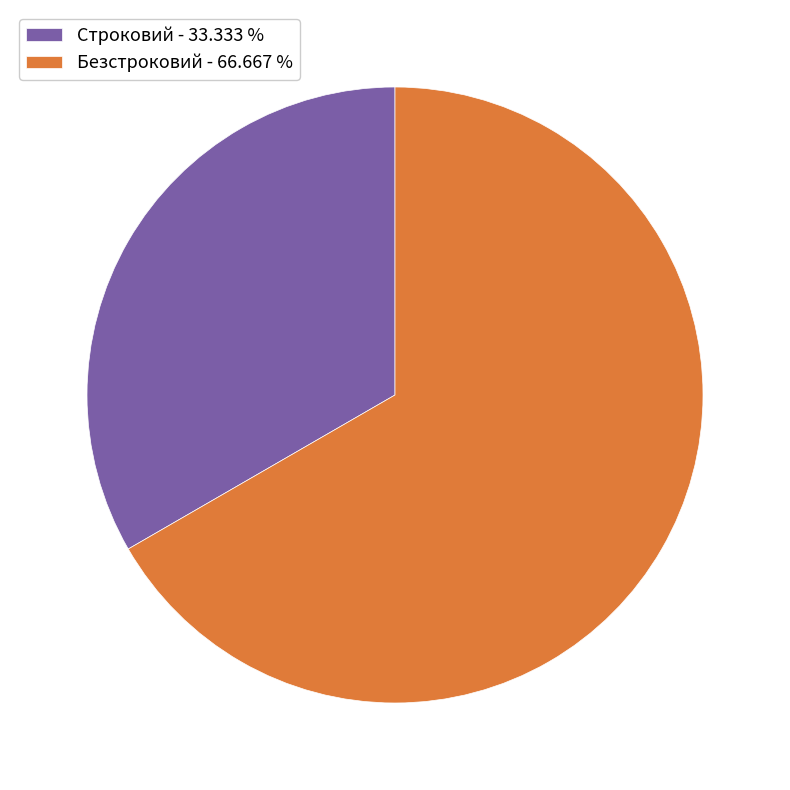

Combined, do Безстроковий - 66.667 % and Строковий - 33.333 % account for over 50%?

Yes